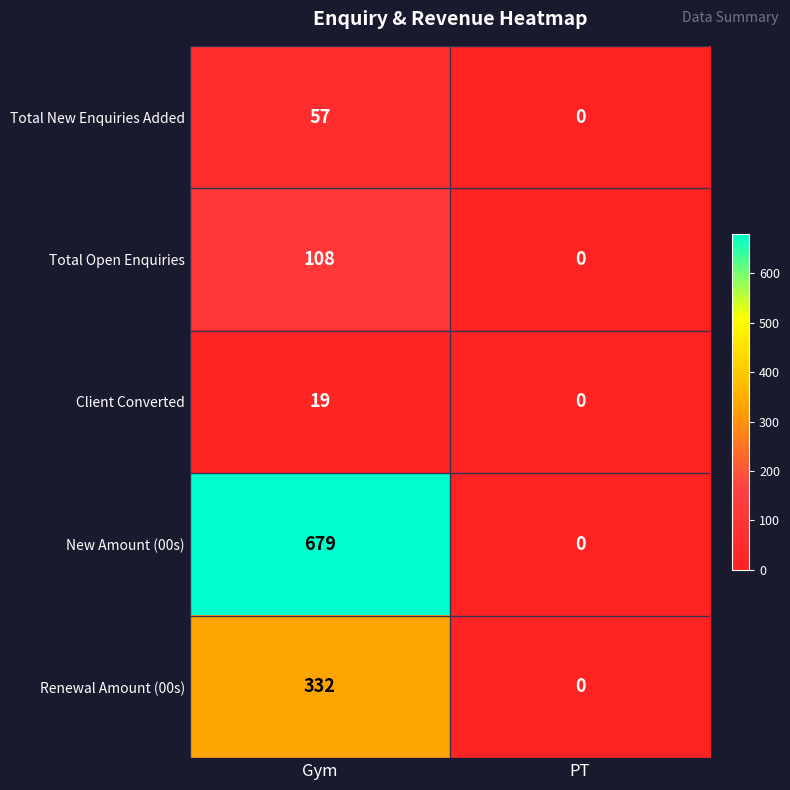

Reading left to right, what are all the values shown in this chart?

Total New Enquiries Added: Gym=57	PT=0
Total Open Enquiries: Gym=108	PT=0
Client Converted: Gym=19	PT=0
New Amount (00s): Gym=679	PT=0
Renewal Amount (00s): Gym=332	PT=0